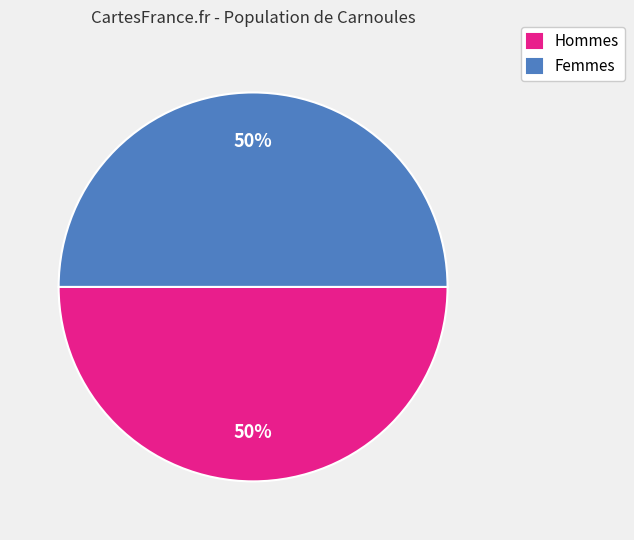

True or false: Femmes accounts for 57% of the total.

False